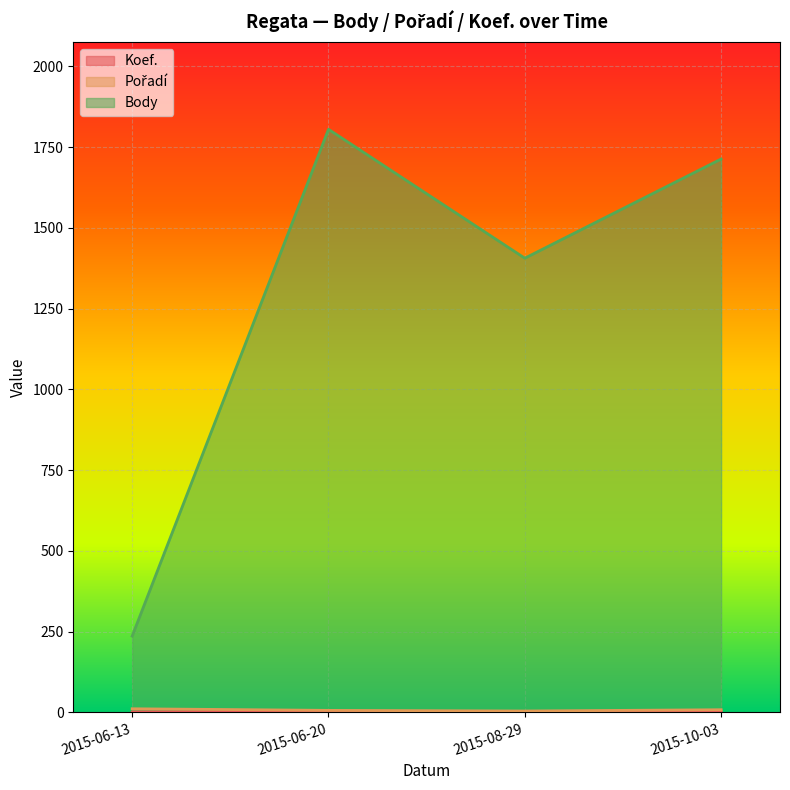

Does the chart display data point markers on the line(s)?

No